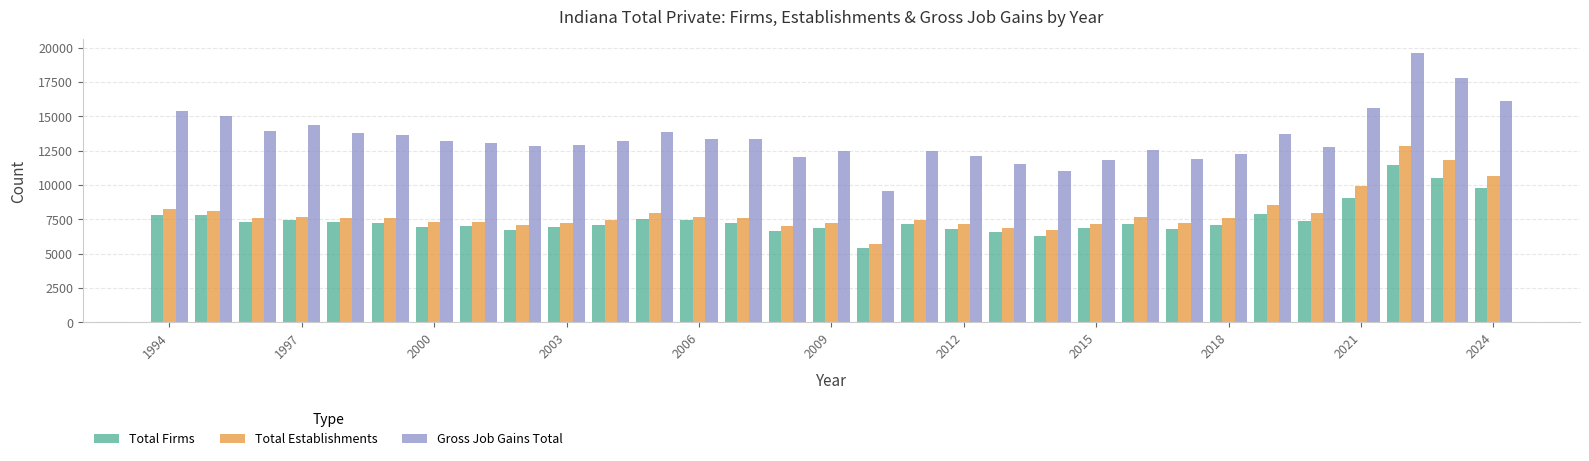

What is the maximum value for Total Establishments?

12831